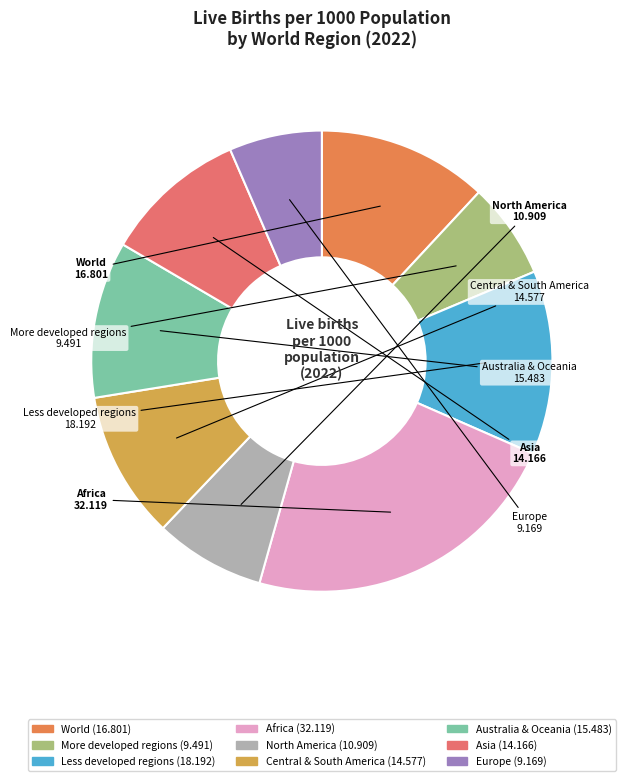

Does Asia account for over 50% of the chart?

No